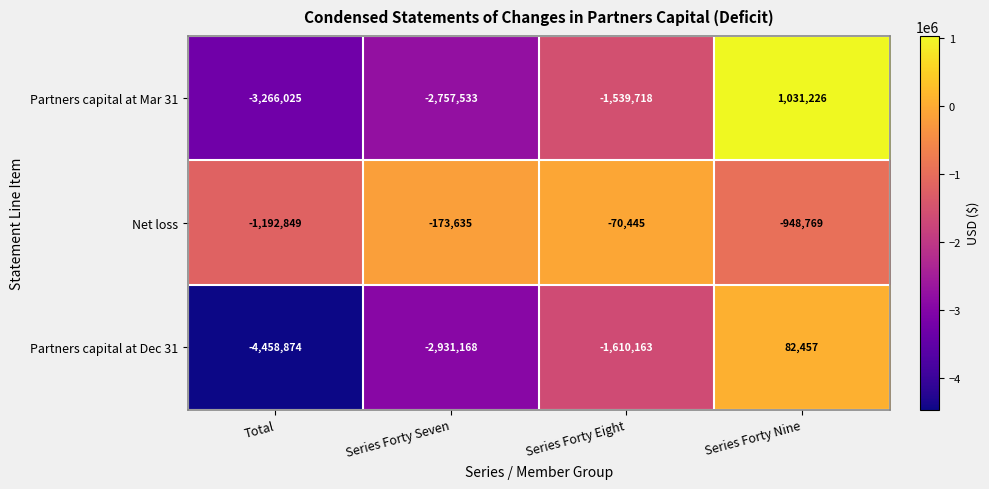

Read the Partners capital at Dec 31 value at Series Forty Seven.

-2931168